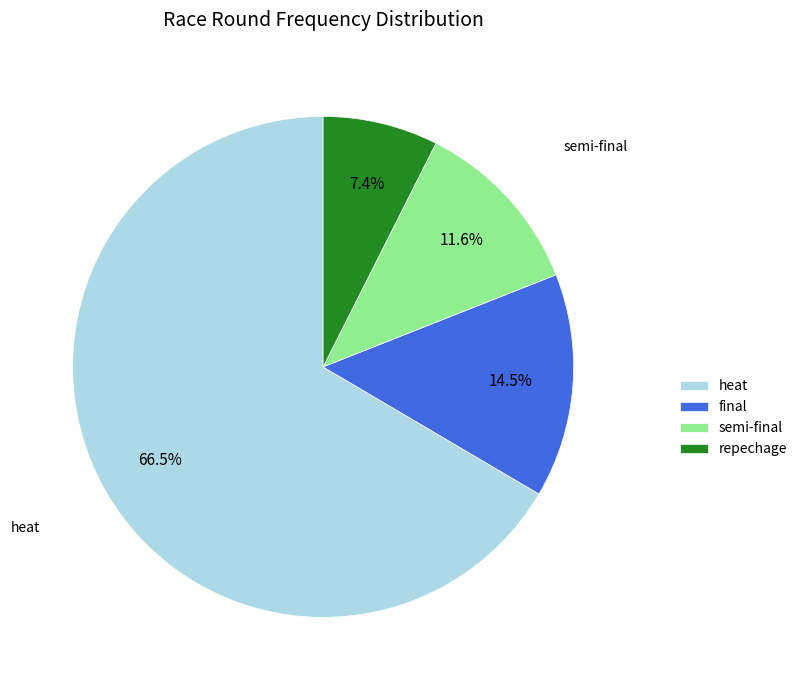

Is there a majority slice in this chart?

Yes